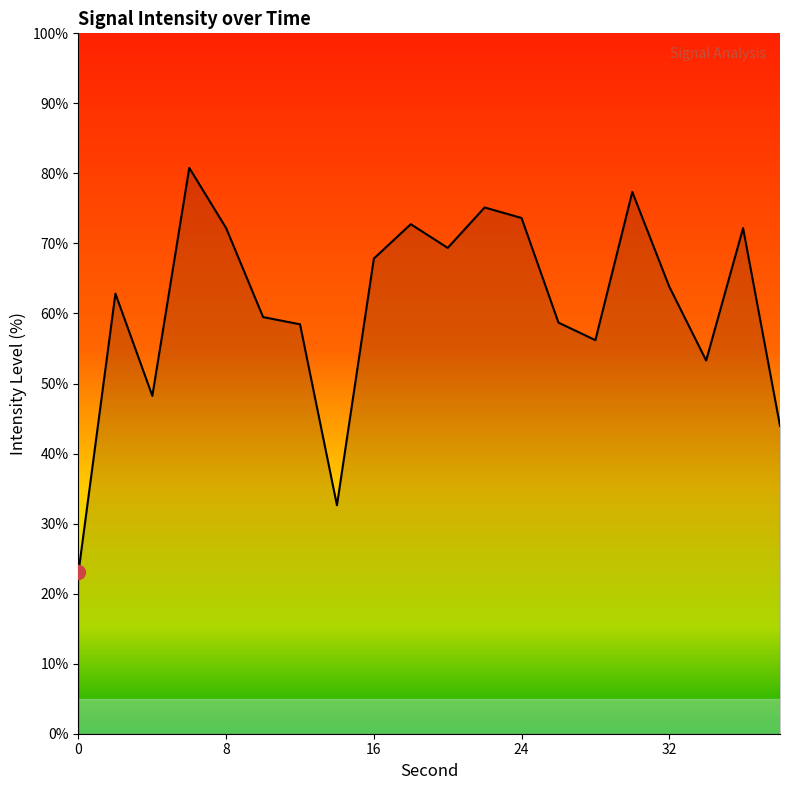

What is the maximum value shown in the chart?

80.8